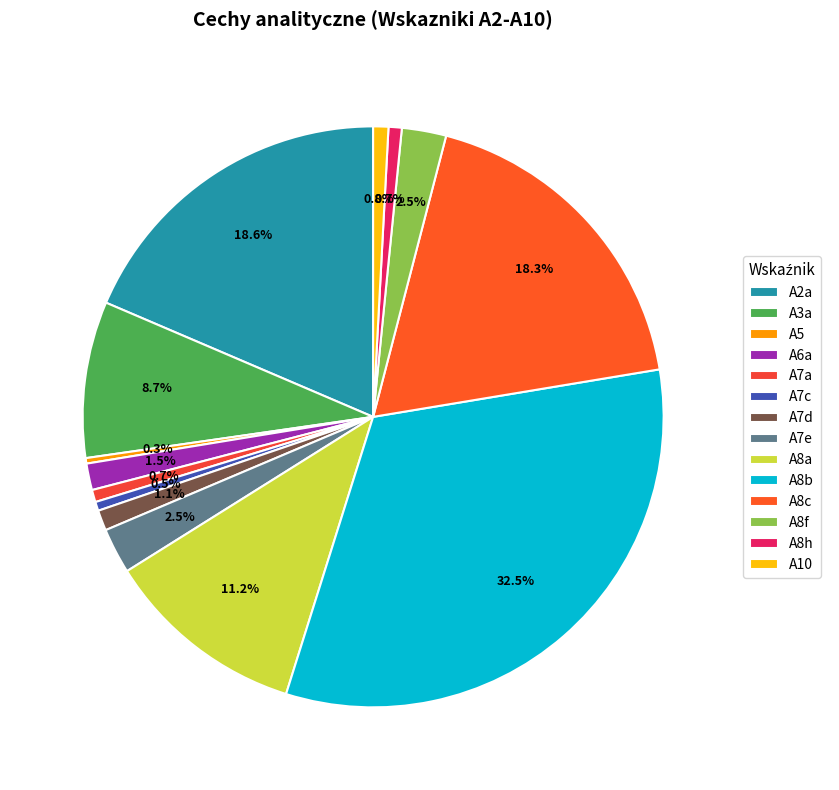

Count the number of slices in the pie.

14